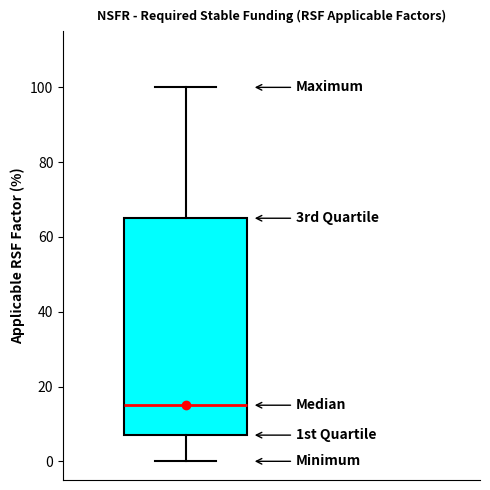

Transcribe this box plot: give where the median line is, the range the box spans, and where the two whiskers end, as read against the y-axis. The values are not printed on the chart, so give them approximately, as read against the axis.

median 16, box 8 to 66, whiskers 0 to 100